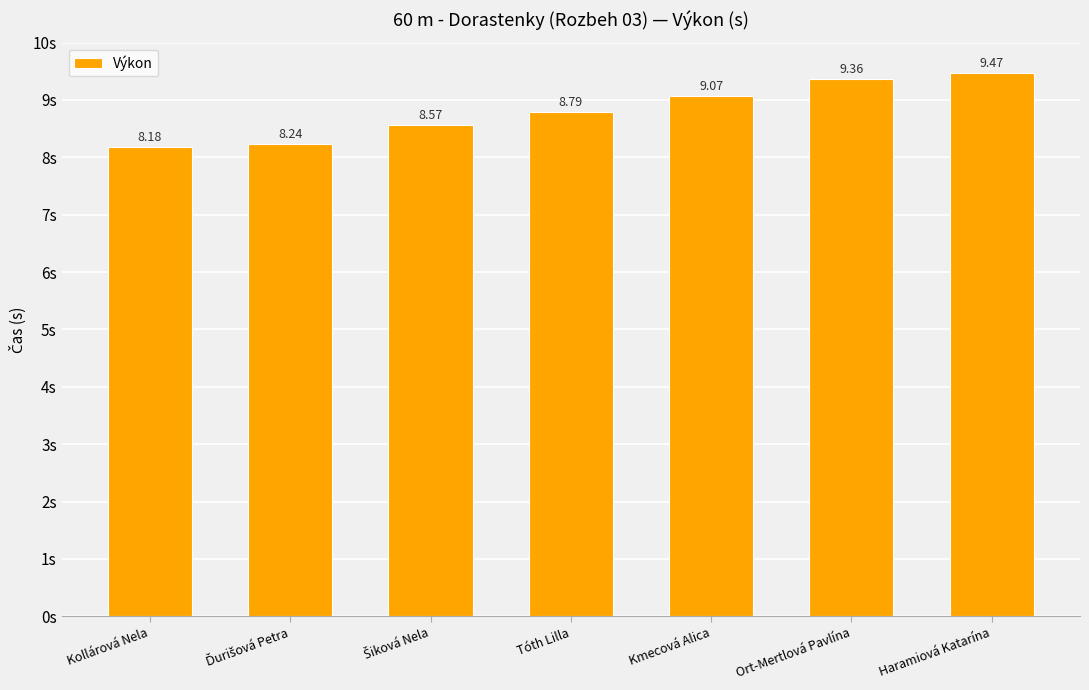

What is the difference between the maximum and second lowest values?

1.2